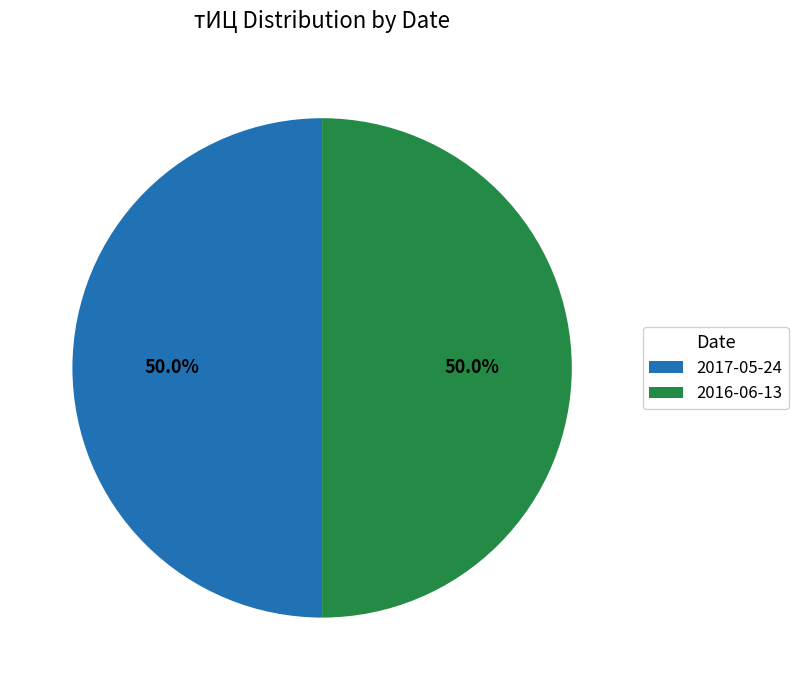

How much of the chart is everything except 2017-05-24?

50.0%